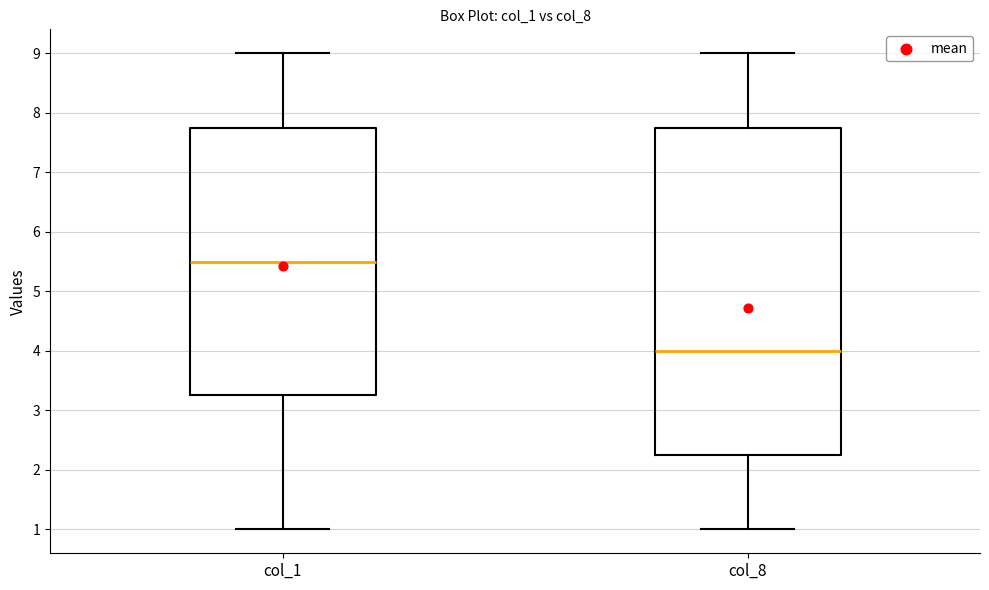

Reading left to right, transcribe this box plot: for each box, give where its median line is, the range the box spans, and where its two whiskers end, as read against the y-axis. The values are not printed on the chart, so give them approximately, as read against the axis.

col_1: median 5.5, box 3.3 to 7.8, whiskers 1.0 to 9.0
col_8: median 4.0, box 2.3 to 7.8, whiskers 1.0 to 9.0